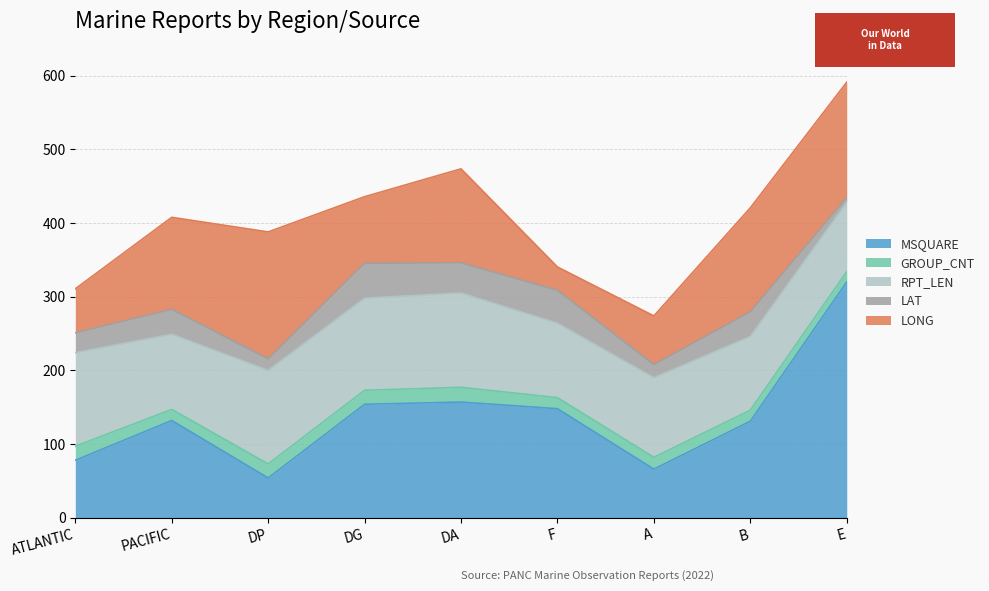

True or false: RPT_LEN has a value of 102.0 at PACIFIC.

True